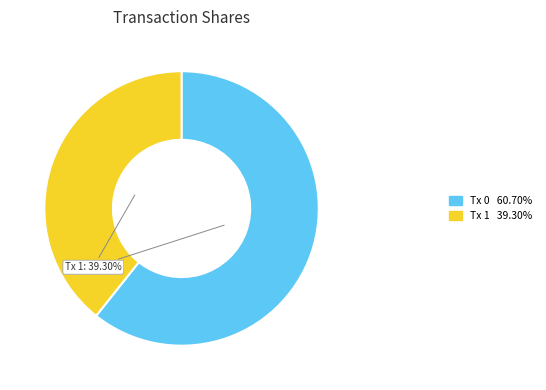

Does any single category account for the majority?

Yes